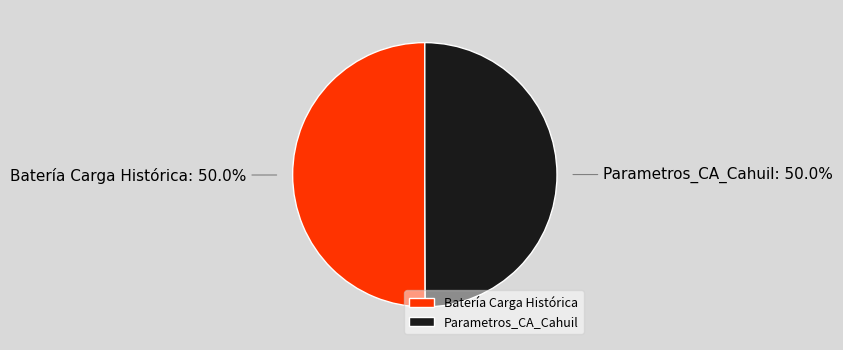

To the nearest percent, what is the average slice percentage?

50%